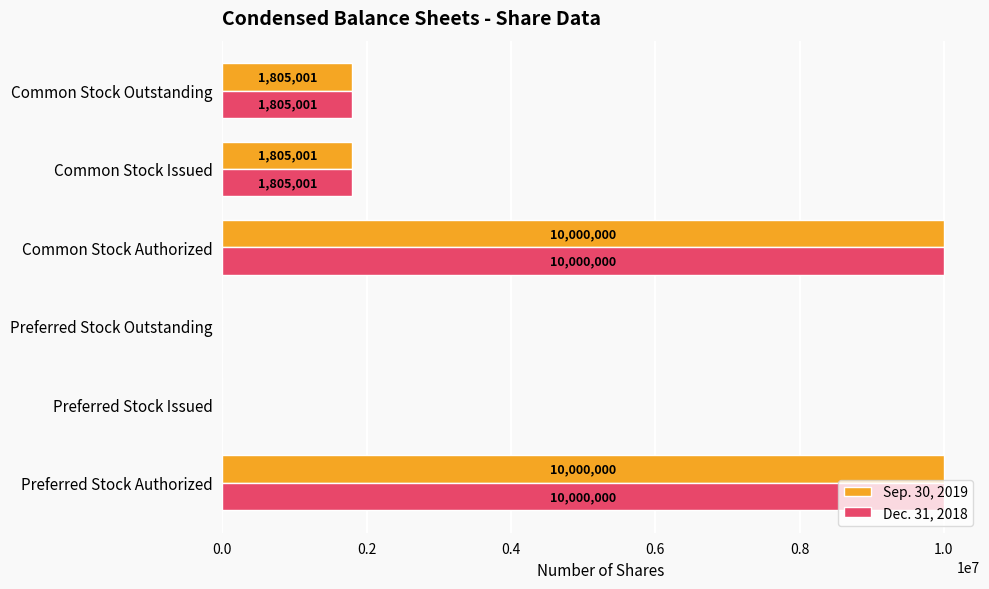

Is the value of Sep. 30, 2019 at Common Stock Issued greater than the value of Dec. 31, 2018 at Preferred Stock Authorized?

No